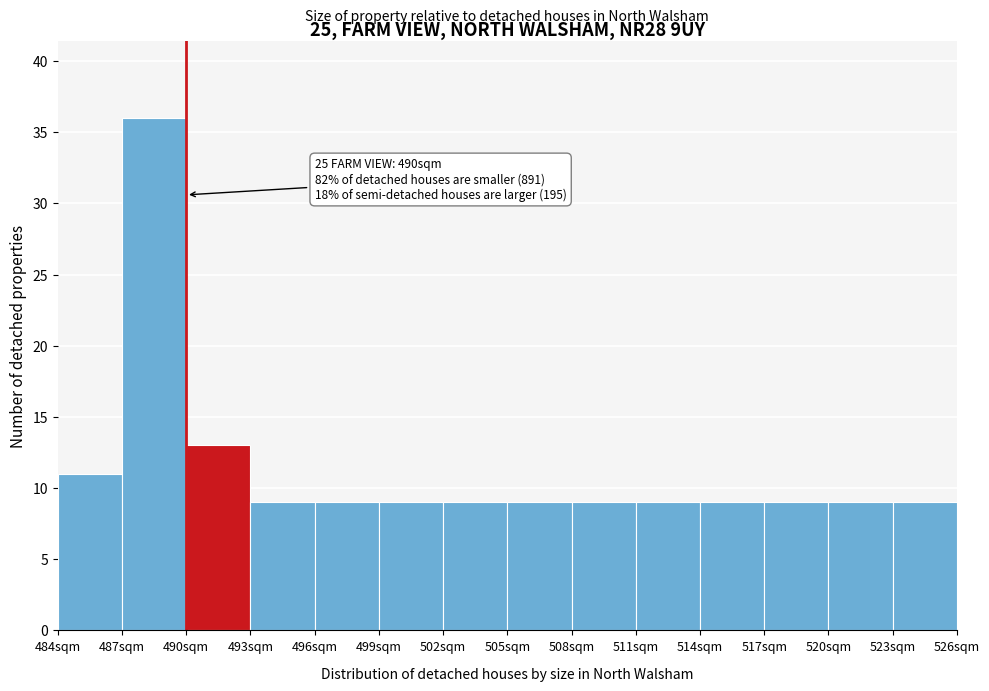

Which range on the x-axis has the tallest bar?

487 to 490